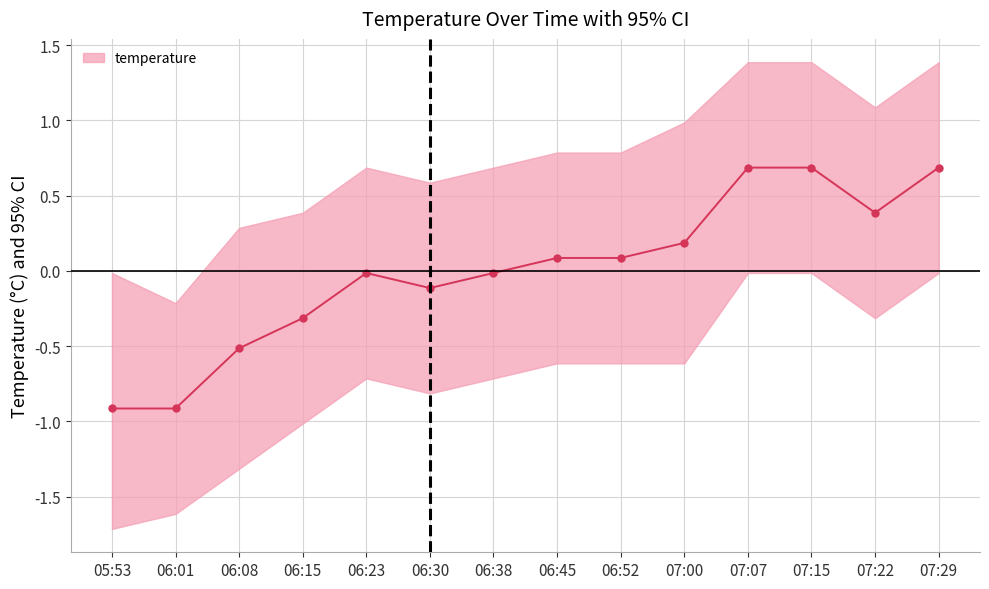

List the labels in order of value, smallest first.

05:53, 06:01, 06:08, 06:15, 06:30, 06:23, 06:38, 06:45, 06:52, 07:00, 07:22, 07:07, 07:15, 07:29